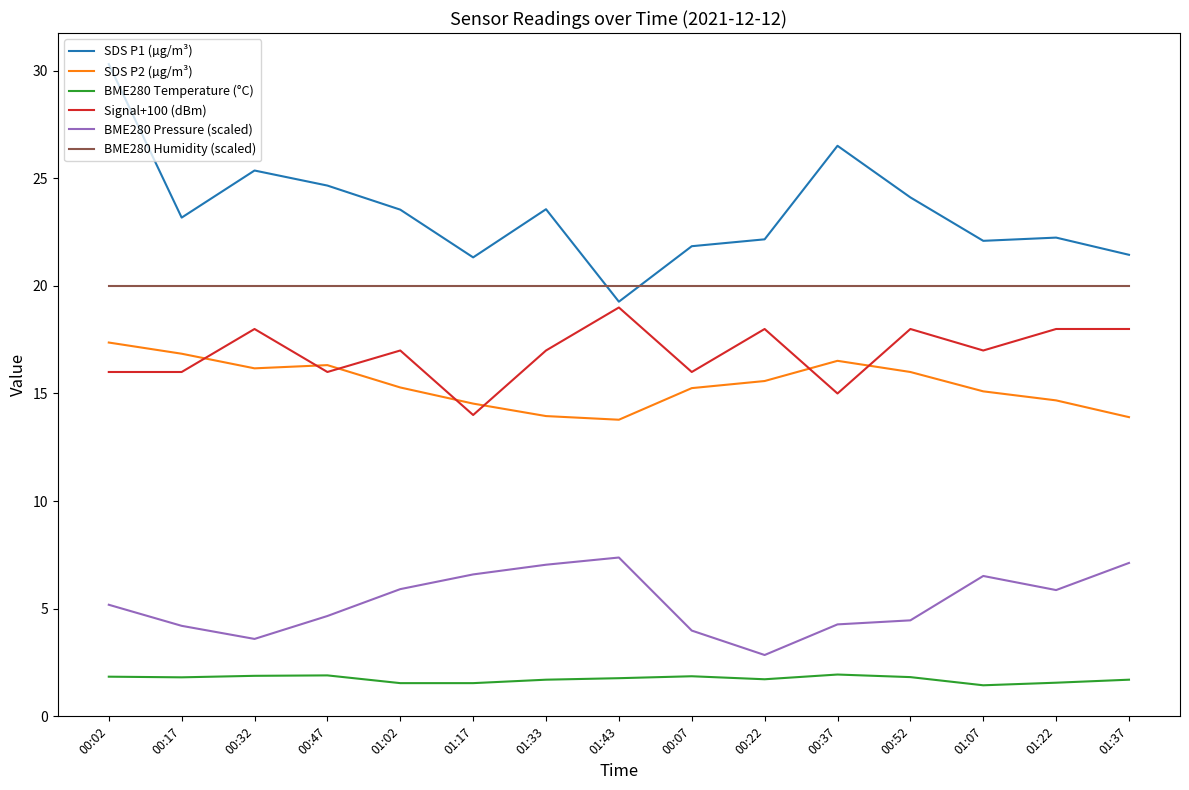

True or false: BME280 Humidity (scaled) and SDS P2 (µg/m³) intersect in this chart.

False